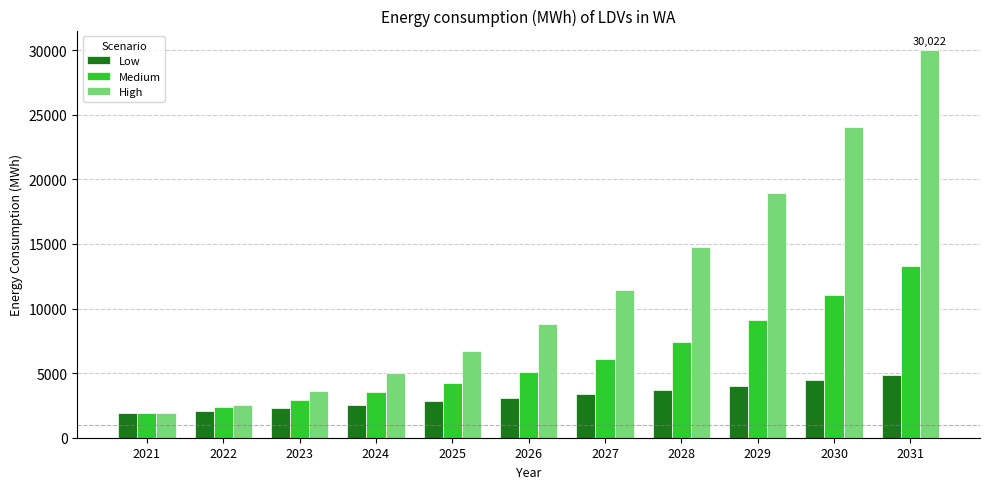

Which category has the highest value in the Low series?

2031